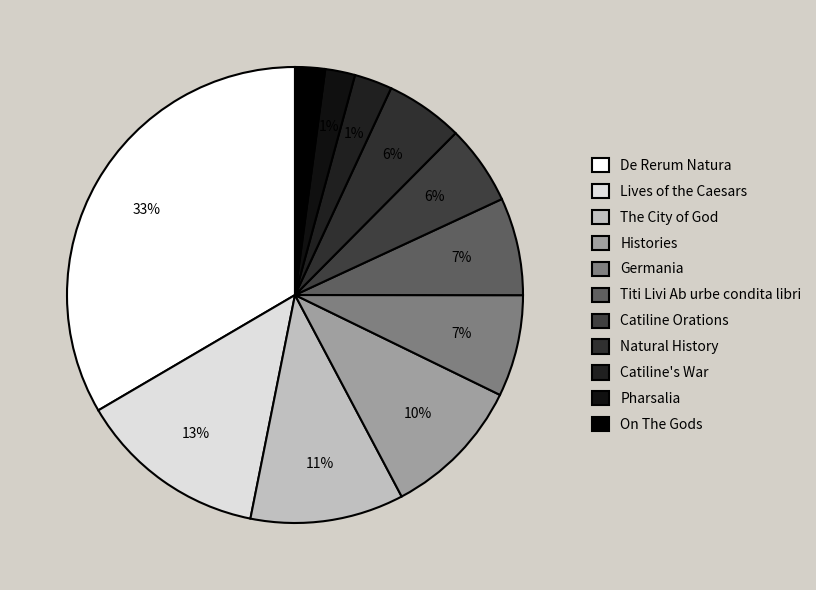

To the nearest percent, what is the average slice percentage?

9%